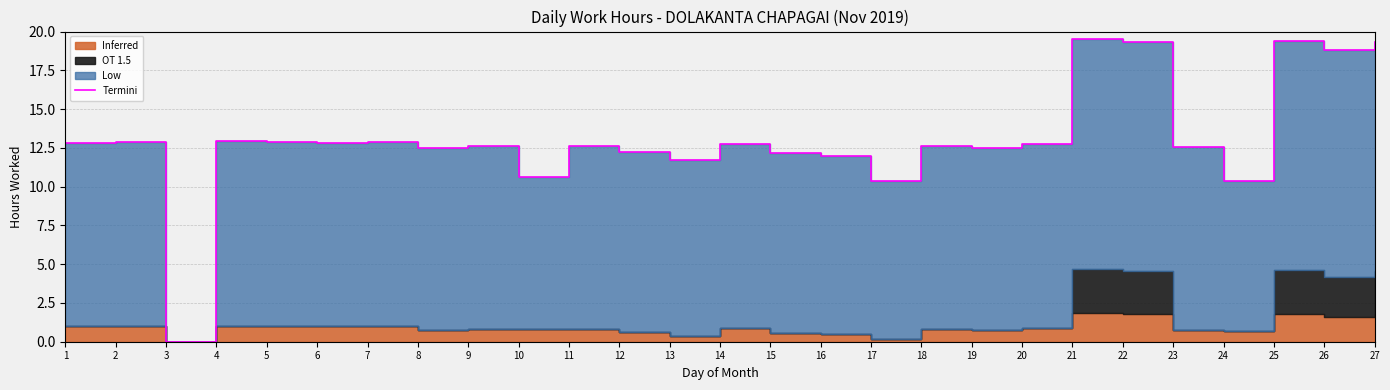

Where is the first local minimum?

3